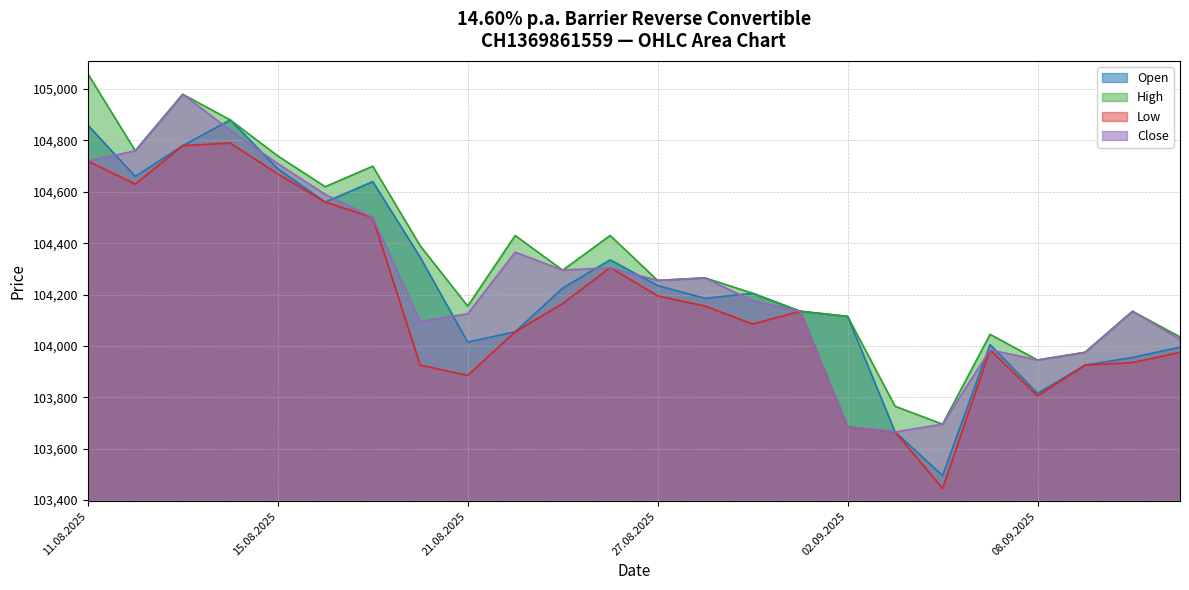

What are all the series names shown in the legend?

Open, High, Low, Close